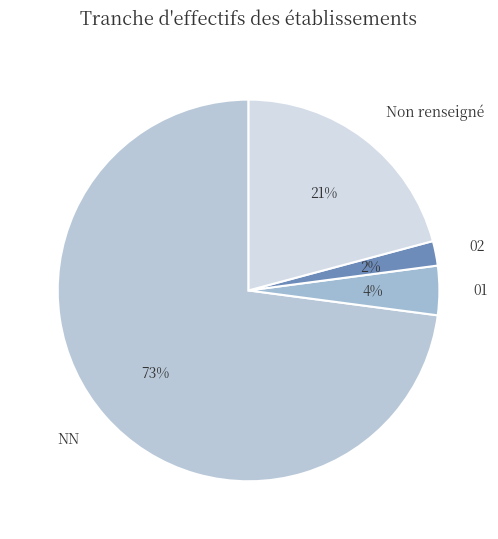

How many segments does this pie chart have?

4